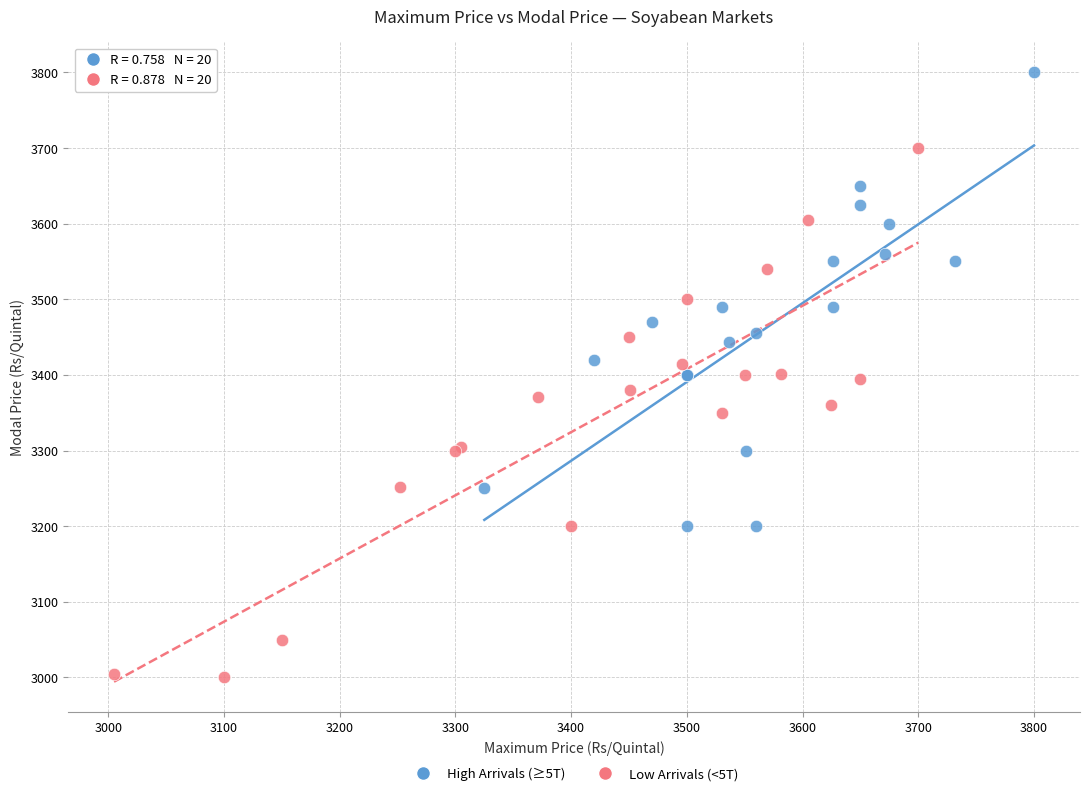

Which series reaches the maximum Y coordinate?

High Arrivals (≥5T)